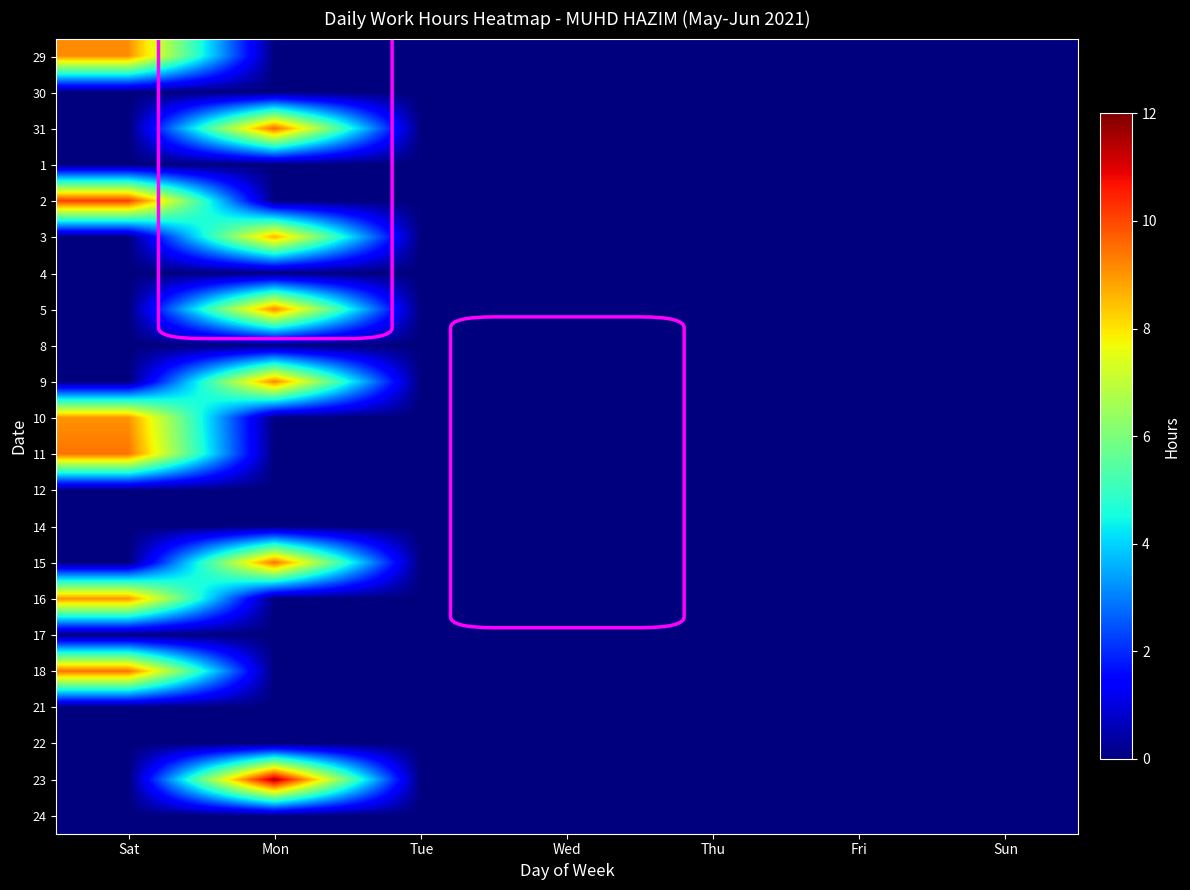

Reading left to right, what are all the values shown in this chart?

29: Sat=9.1	Mon=0.0	Tue=0.0	Wed=0.0	Thu=0.0	Fri=0.0	Sun=0.0
30: Sat=0.0	Mon=0.0	Tue=0.0	Wed=0.0	Thu=0.0	Fri=0.0	Sun=0.0
31: Sat=0.0	Mon=9.6	Tue=0.0	Wed=0.0	Thu=0.0	Fri=0.0	Sun=0.0
1: Sat=0.0	Mon=0.0	Tue=0.0	Wed=0.0	Thu=0.0	Fri=0.0	Sun=0.0
2: Sat=10.1	Mon=0.0	Tue=0.0	Wed=0.0	Thu=0.0	Fri=0.0	Sun=0.0
3: Sat=0.0	Mon=8.7	Tue=0.0	Wed=0.0	Thu=0.0	Fri=0.0	Sun=0.0
4: Sat=0.0	Mon=0.0	Tue=0.0	Wed=0.0	Thu=0.0	Fri=0.0	Sun=0.0
5: Sat=0.0	Mon=9.2	Tue=0.0	Wed=0.0	Thu=0.0	Fri=0.0	Sun=0.0
8: Sat=0.0	Mon=0.0	Tue=0.0	Wed=0.0	Thu=0.0	Fri=0.0	Sun=0.0
9: Sat=0.0	Mon=9.2	Tue=0.0	Wed=0.0	Thu=0.0	Fri=0.0	Sun=0.0
10: Sat=9.0	Mon=0.0	Tue=0.0	Wed=0.0	Thu=0.0	Fri=0.0	Sun=0.0
11: Sat=9.4	Mon=0.0	Tue=0.0	Wed=0.0	Thu=0.0	Fri=0.0	Sun=0.0
12: Sat=0.0	Mon=0.0	Tue=0.0	Wed=0.0	Thu=0.0	Fri=0.0	Sun=0.0
14: Sat=0.0	Mon=0.0	Tue=0.0	Wed=0.0	Thu=0.0	Fri=0.0	Sun=0.0
15: Sat=0.0	Mon=9.4	Tue=0.0	Wed=0.0	Thu=0.0	Fri=0.0	Sun=0.0
16: Sat=9.0	Mon=0.0	Tue=0.0	Wed=0.0	Thu=0.0	Fri=0.0	Sun=0.0
17: Sat=0.0	Mon=0.0	Tue=0.0	Wed=0.0	Thu=0.0	Fri=0.0	Sun=0.0
18: Sat=9.4	Mon=0.0	Tue=0.0	Wed=0.0	Thu=0.0	Fri=0.0	Sun=0.0
21: Sat=0.0	Mon=0.0	Tue=0.0	Wed=0.0	Thu=0.0	Fri=0.0	Sun=0.0
22: Sat=0.0	Mon=0.0	Tue=0.0	Wed=0.0	Thu=0.0	Fri=0.0	Sun=0.0
23: Sat=0.0	Mon=11.5	Tue=0.0	Wed=0.0	Thu=0.0	Fri=0.0	Sun=0.0
24: Sat=0.0	Mon=0.0	Tue=0.0	Wed=0.0	Thu=0.0	Fri=0.0	Sun=0.0